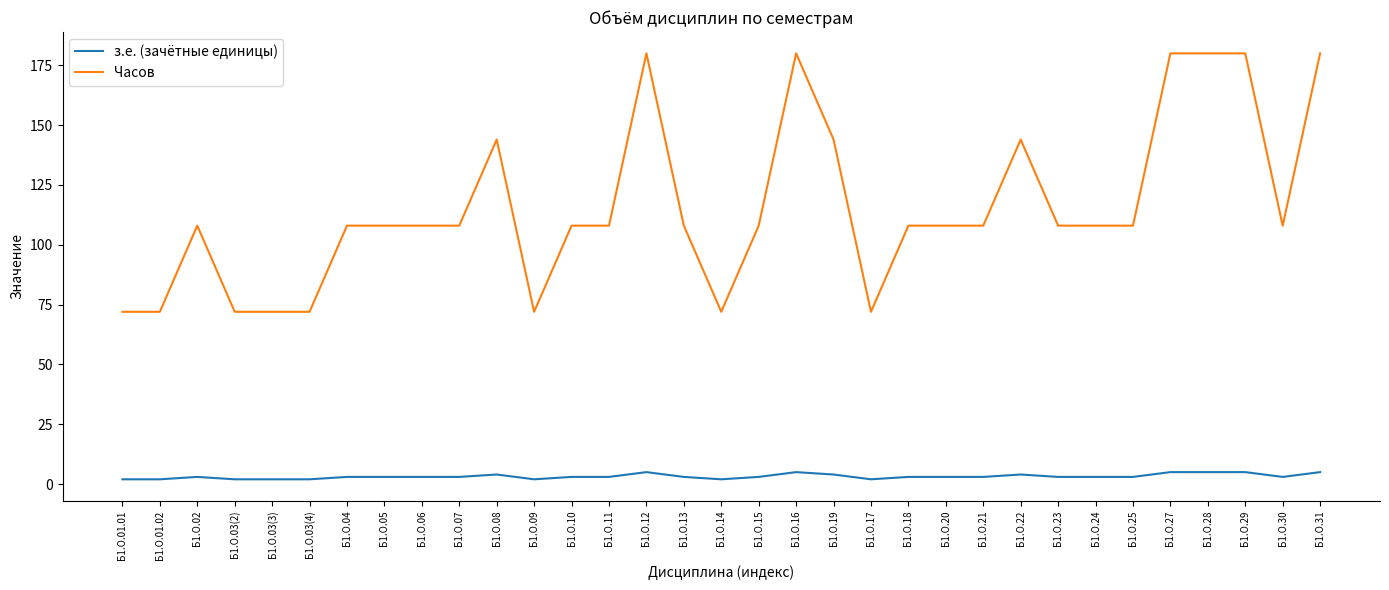

Reading left to right, transcribe all the data shown in this chart.

з.е. (зачётные единицы): Б1.О.01.01=2	Б1.О.01.02=2	Б1.О.02=3	Б1.О.03(2)=2	Б1.О.03(3)=2	Б1.О.03(4)=2	Б1.О.04=3	Б1.О.05=3	Б1.О.06=3	Б1.О.07=3	Б1.О.08=4	Б1.О.09=2	Б1.О.10=3	Б1.О.11=3	Б1.О.12=5	Б1.О.13=3	Б1.О.14=2	Б1.О.15=3	Б1.О.16=5	Б1.О.19=4	Б1.О.17=2	Б1.О.18=3	Б1.О.20=3	Б1.О.21=3	Б1.О.22=4	Б1.О.23=3	Б1.О.24=3	Б1.О.25=3	Б1.О.27=5	Б1.О.28=5	Б1.О.29=5	Б1.О.30=3	Б1.О.31=5
Часов: Б1.О.01.01=72	Б1.О.01.02=72	Б1.О.02=108	Б1.О.03(2)=72	Б1.О.03(3)=72	Б1.О.03(4)=72	Б1.О.04=108	Б1.О.05=108	Б1.О.06=108	Б1.О.07=108	Б1.О.08=144	Б1.О.09=72	Б1.О.10=108	Б1.О.11=108	Б1.О.12=180	Б1.О.13=108	Б1.О.14=72	Б1.О.15=108	Б1.О.16=180	Б1.О.19=144	Б1.О.17=72	Б1.О.18=108	Б1.О.20=108	Б1.О.21=108	Б1.О.22=144	Б1.О.23=108	Б1.О.24=108	Б1.О.25=108	Б1.О.27=180	Б1.О.28=180	Б1.О.29=180	Б1.О.30=108	Б1.О.31=180